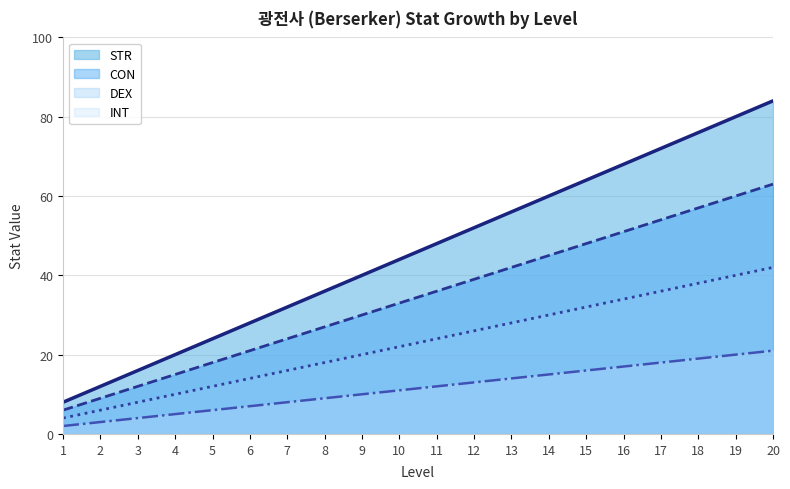

True or false: INT has more than 0 interior local peaks.

False